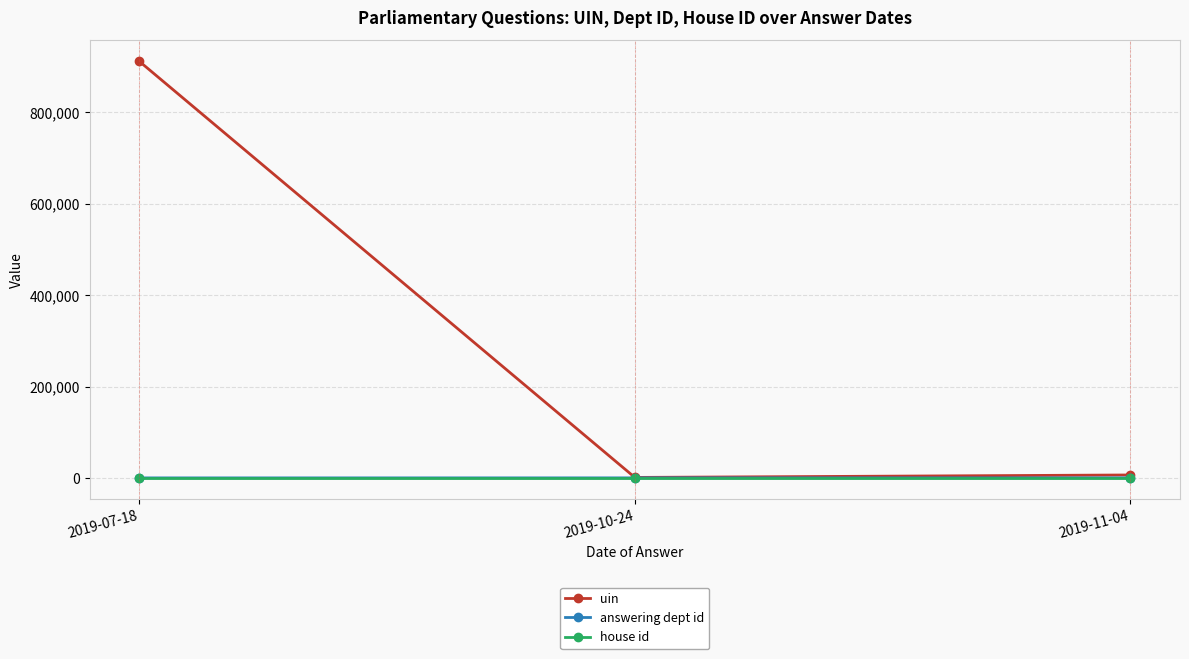

What is the label of the 1st point from the right?

2019-11-04